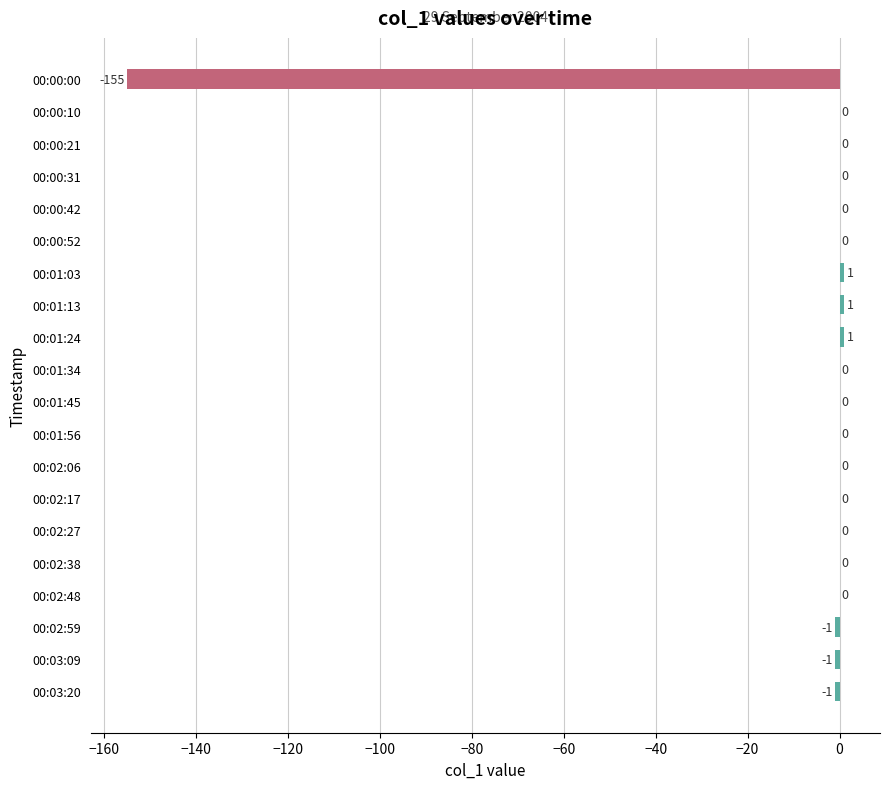

Reading bottom to top, transcribe all the data shown in this chart.

00:03:20=-1	00:03:09=-1	00:02:59=-1	00:02:48=0	00:02:38=0	00:02:27=0	00:02:17=0	00:02:06=0	00:01:56=0	00:01:45=0	00:01:34=0	00:01:24=1	00:01:13=1	00:01:03=1	00:00:52=0	00:00:42=0	00:00:31=0	00:00:21=0	00:00:10=0	00:00:00=-155